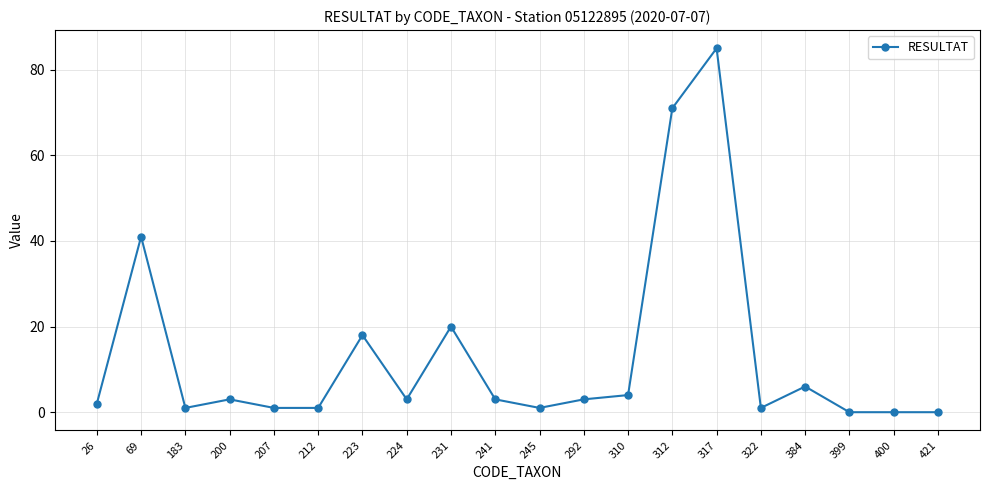

What is the sum of the values at 224 and 26?

5